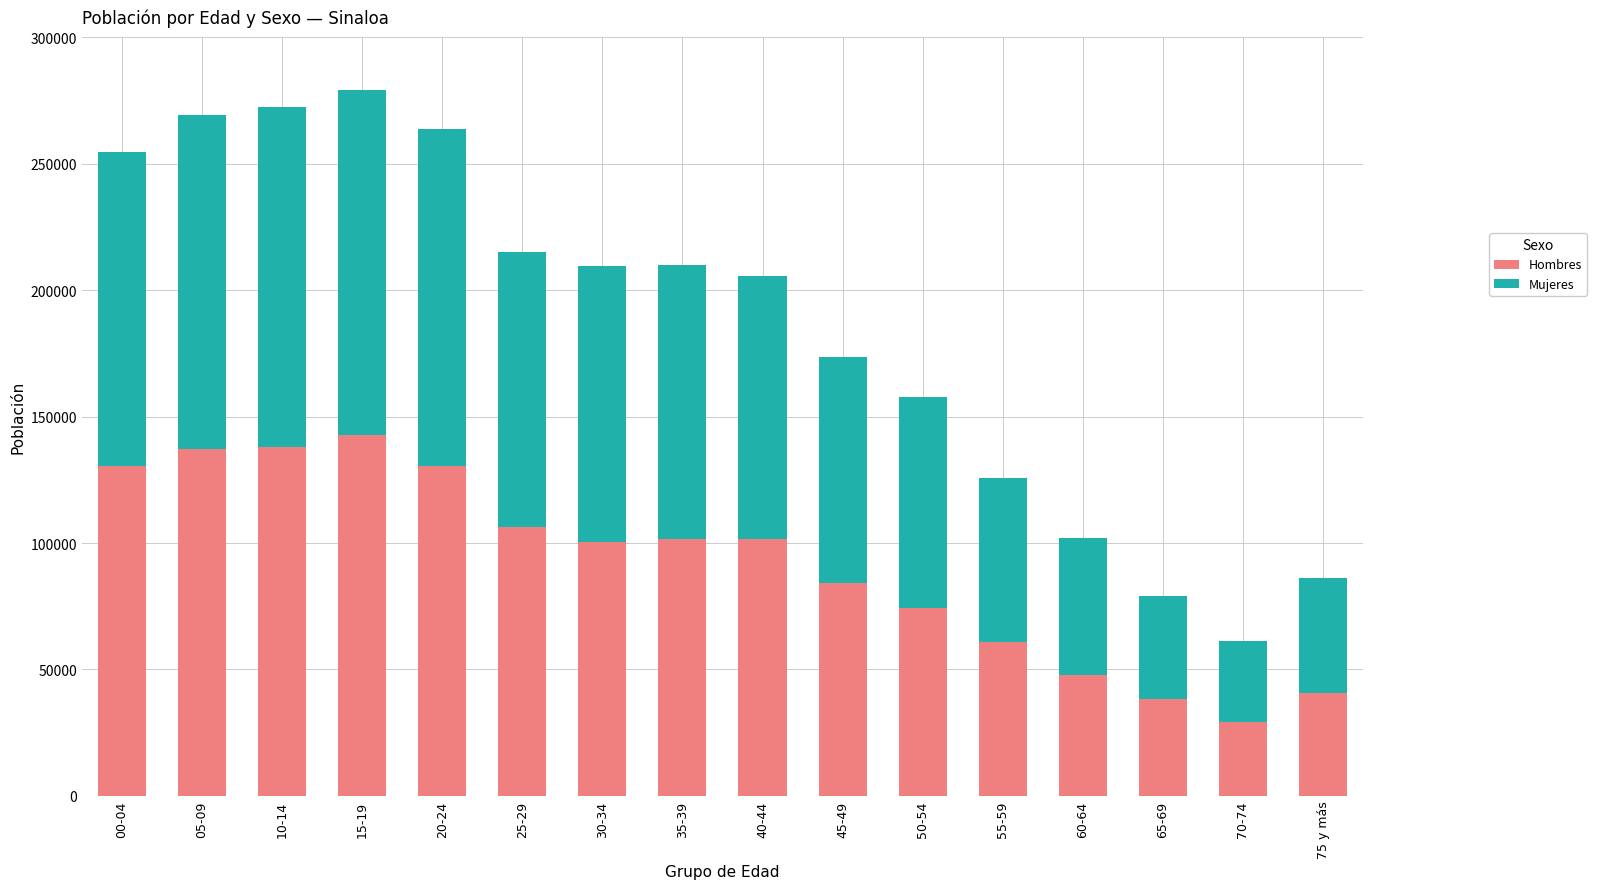

What is the maximum value for Hombres?

142739